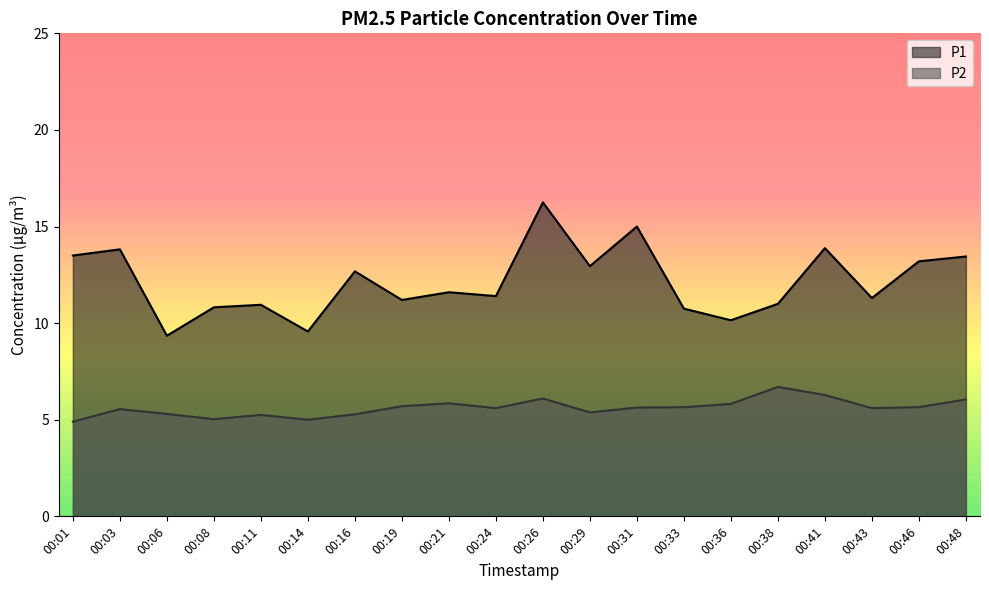

What is the value of the P1 point at the 19th from the left?

13.2